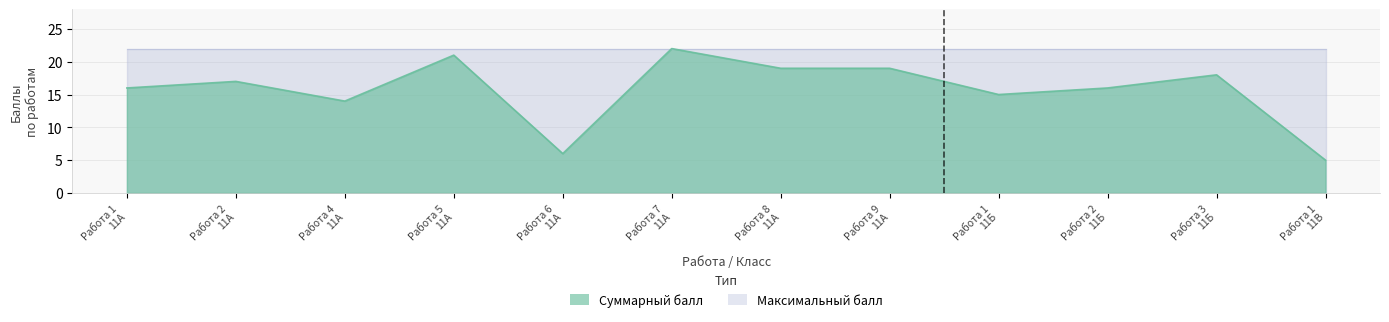

At which label does the data first exceed 17?

Работа 5
11А